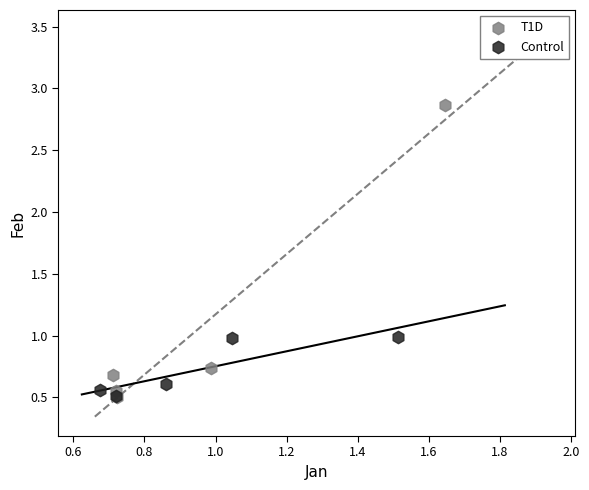

Which series contains the highest Y value?

T1D